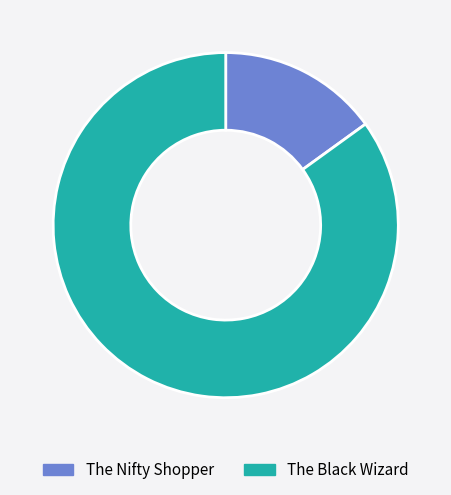

Which slice represents more than half of the pie?

The Black Wizard